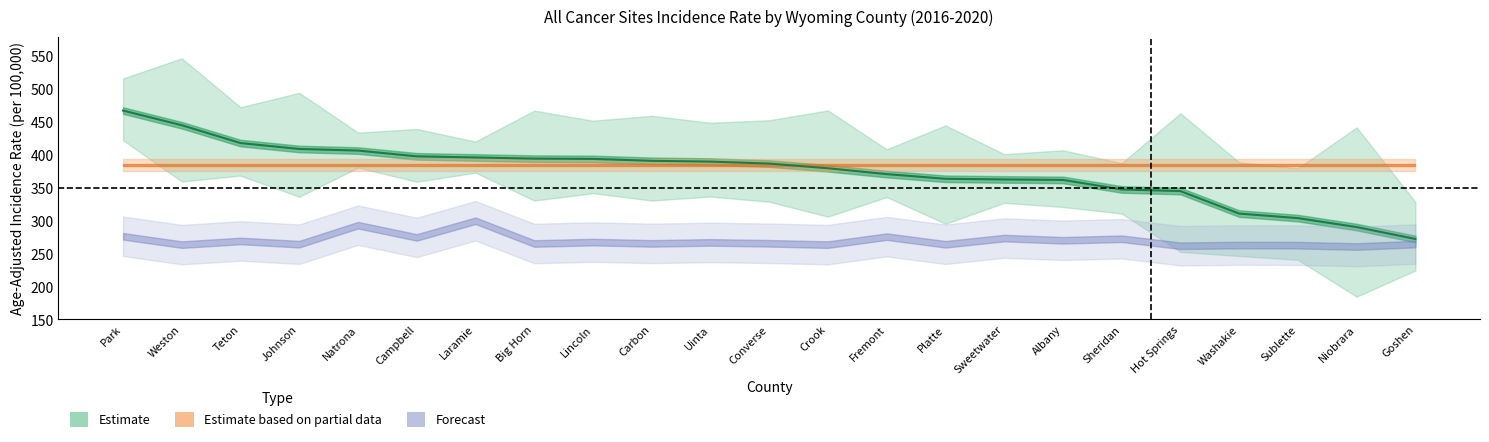

What position from the left is 14?

15